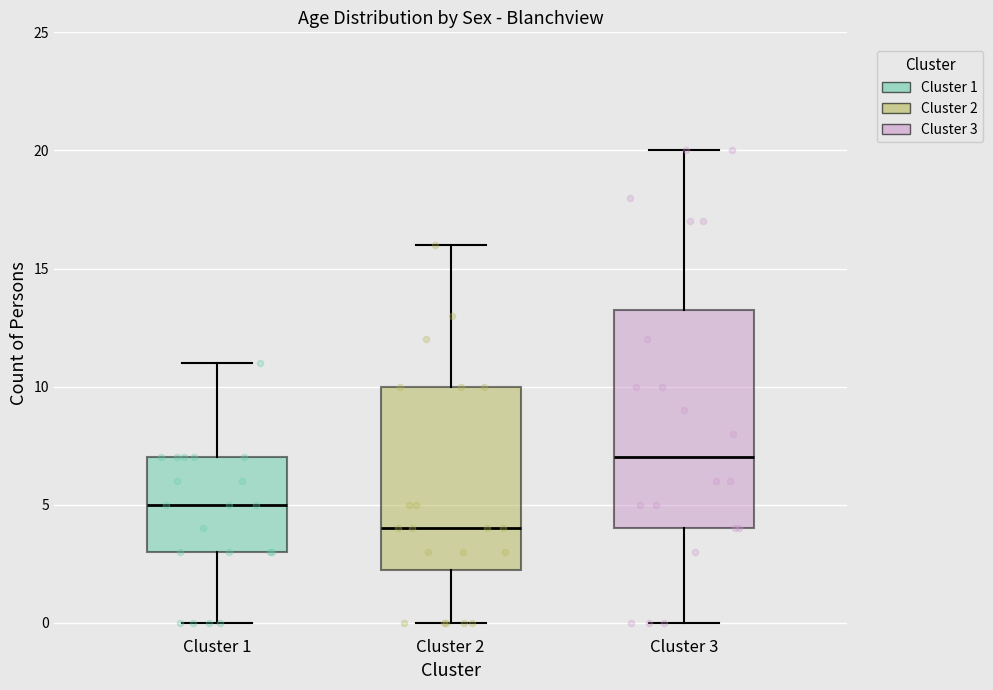

Which box's median line is the highest?

Cluster 3